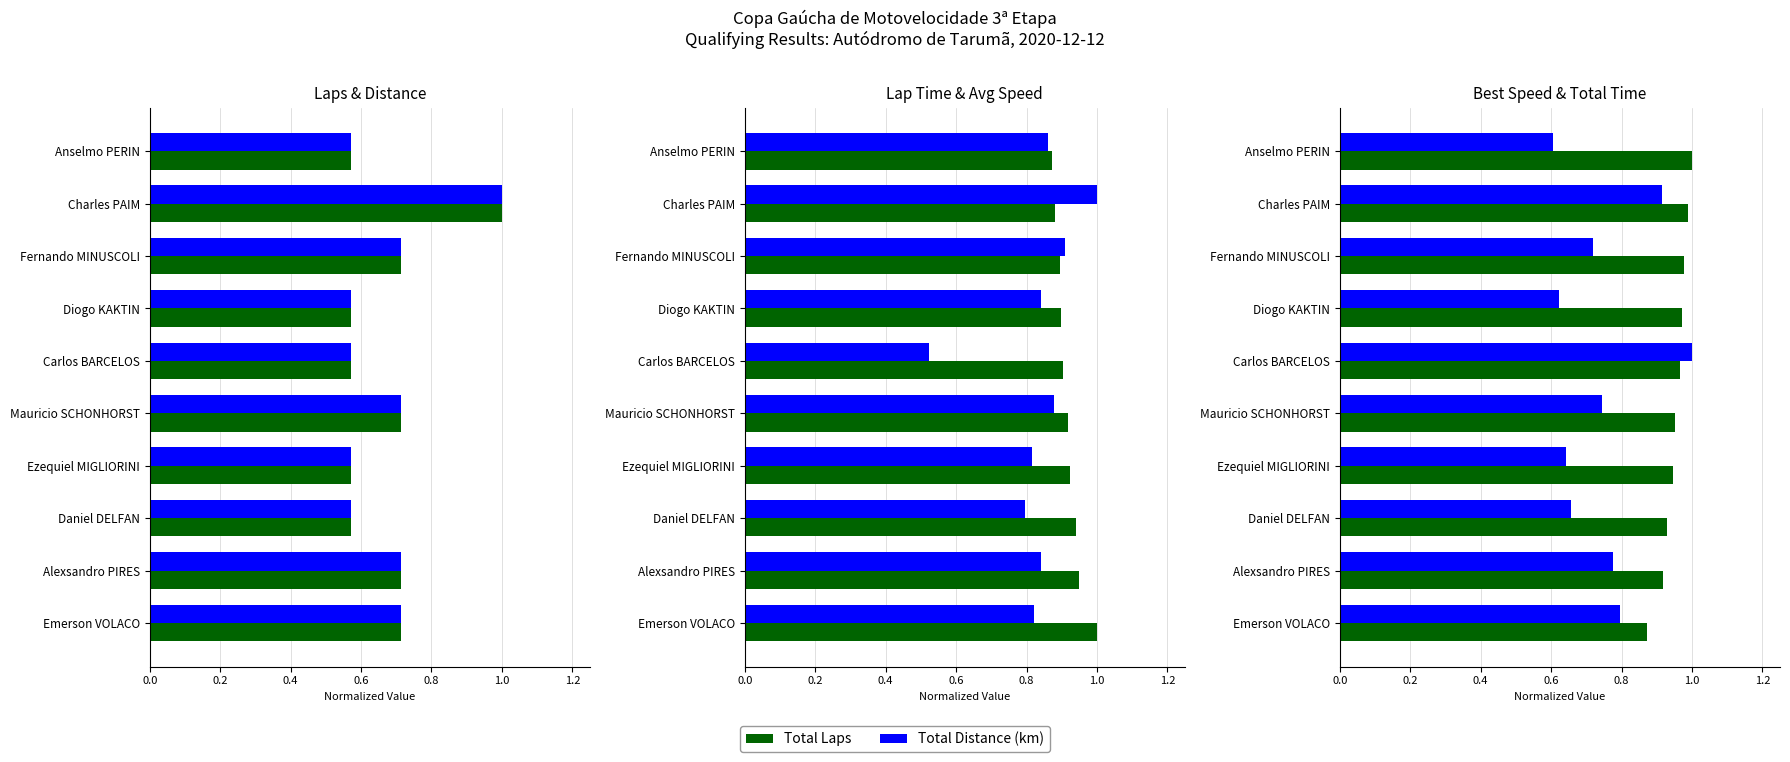

What is the average value of the Total Time (s) series?

0.7